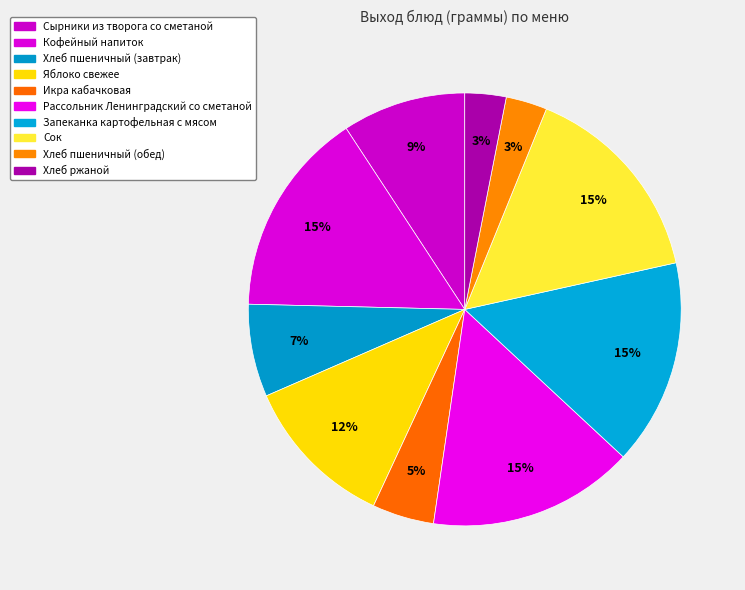

The Икра кабачковая slice represents 13% of the pie. True or false?

False